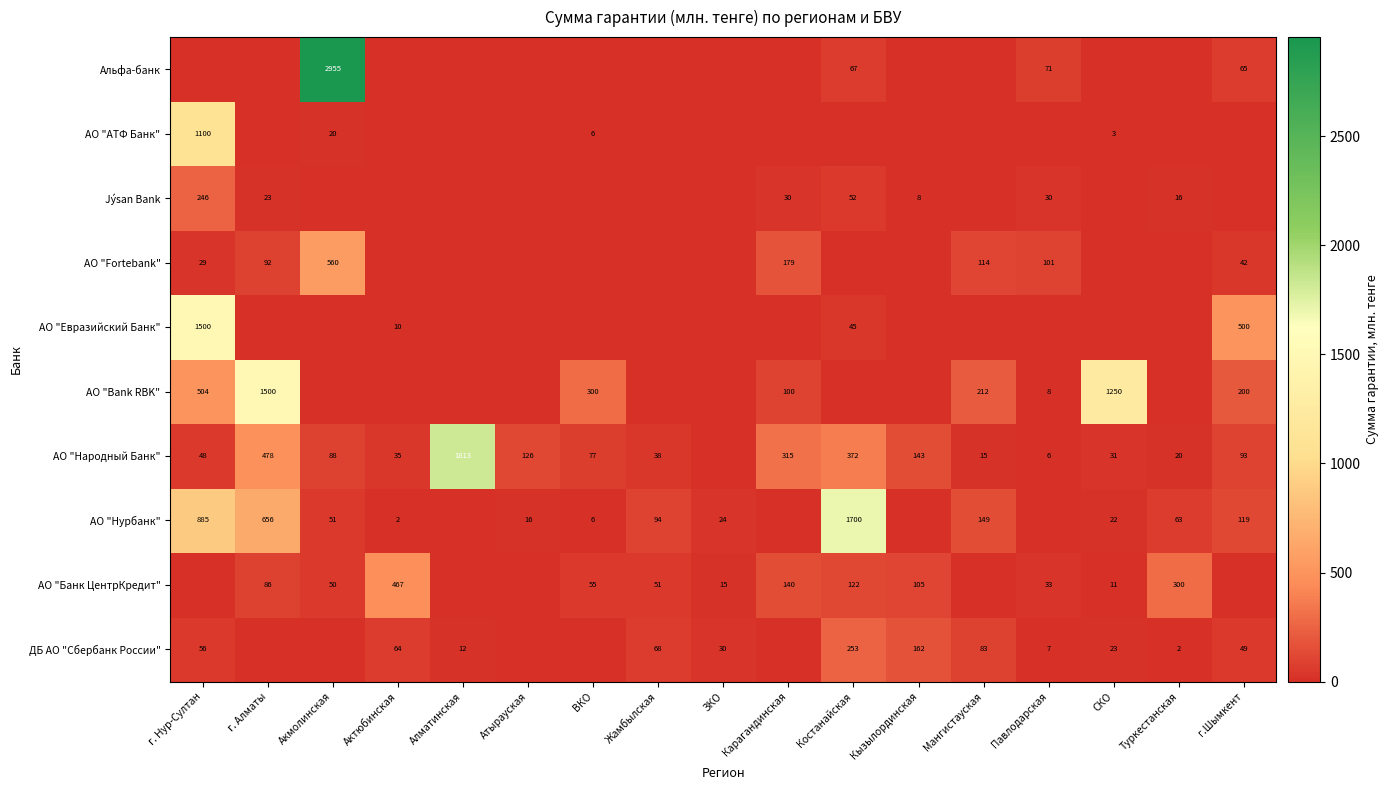

What is the sum of the Jýsan Bank values at Кызылординская and г. Нур-Султан?

254